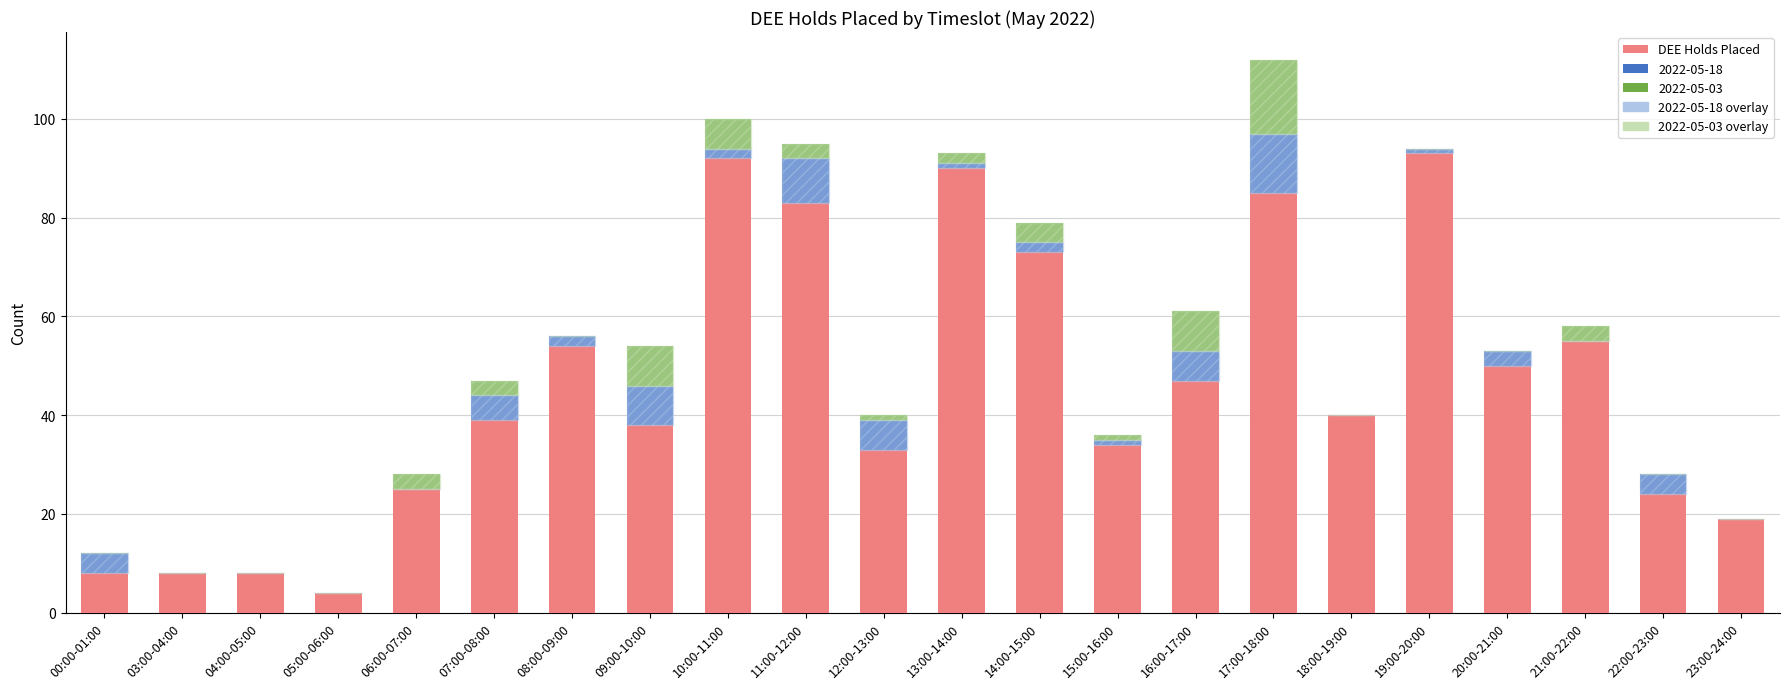

What is the sum of all 2022-05-18 credit overlay values?

66